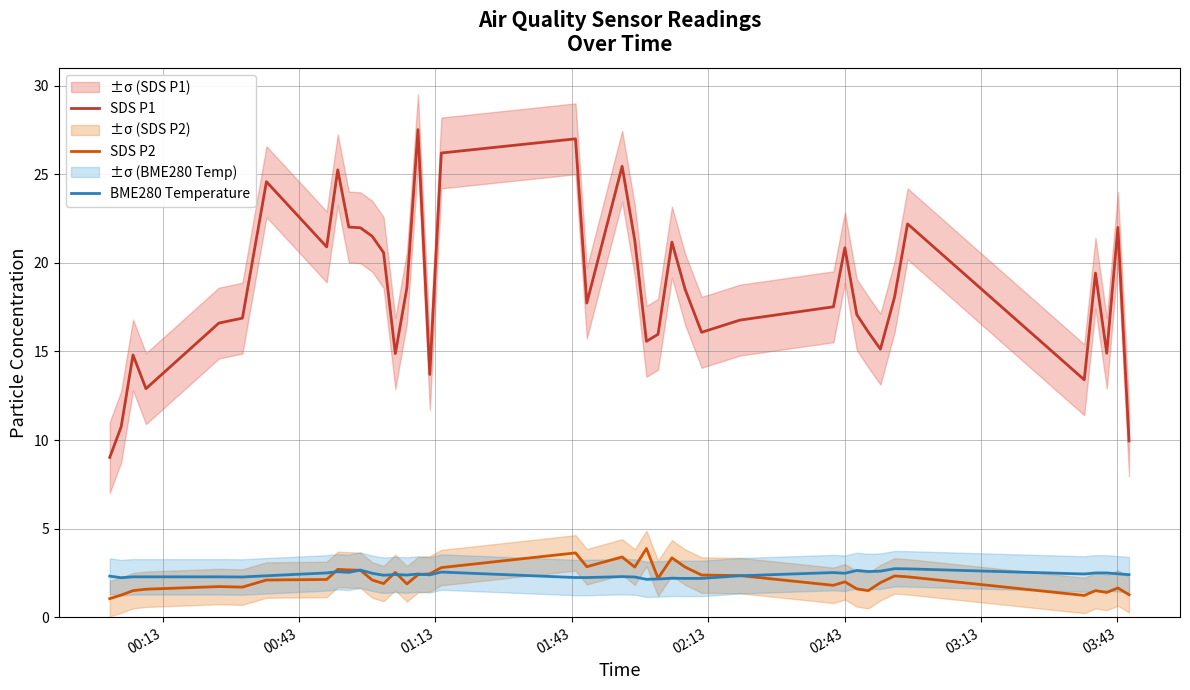

What are all the series names shown in the legend?

SDS P1, SDS P2, BME280 Temperature